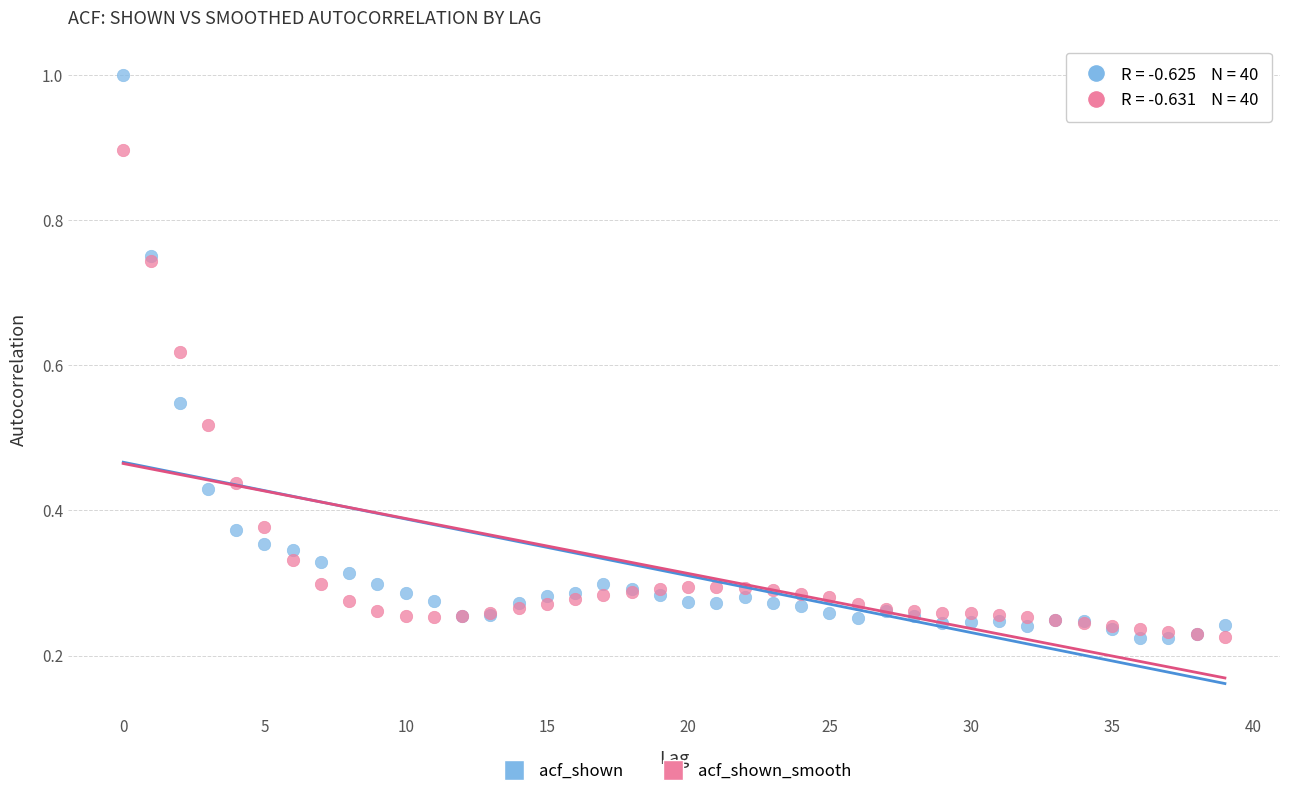

What are all the series names shown in the legend?

acf_shown, acf_shown_smooth